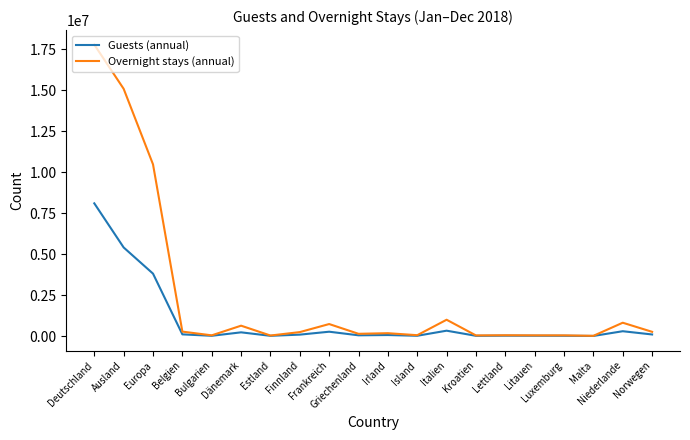

Rank the series by their average value, from lowest to highest.

Guests (annual), Overnight stays (annual)